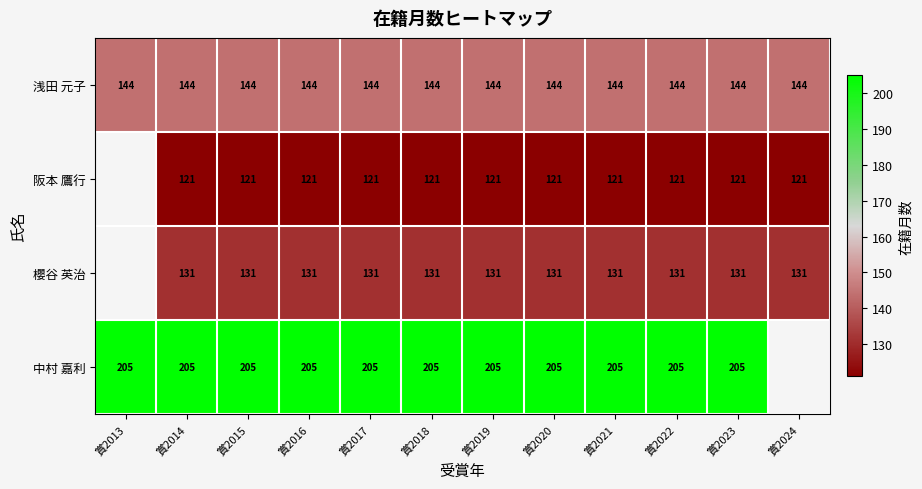

What is the maximum value for 浅田 元子?

144